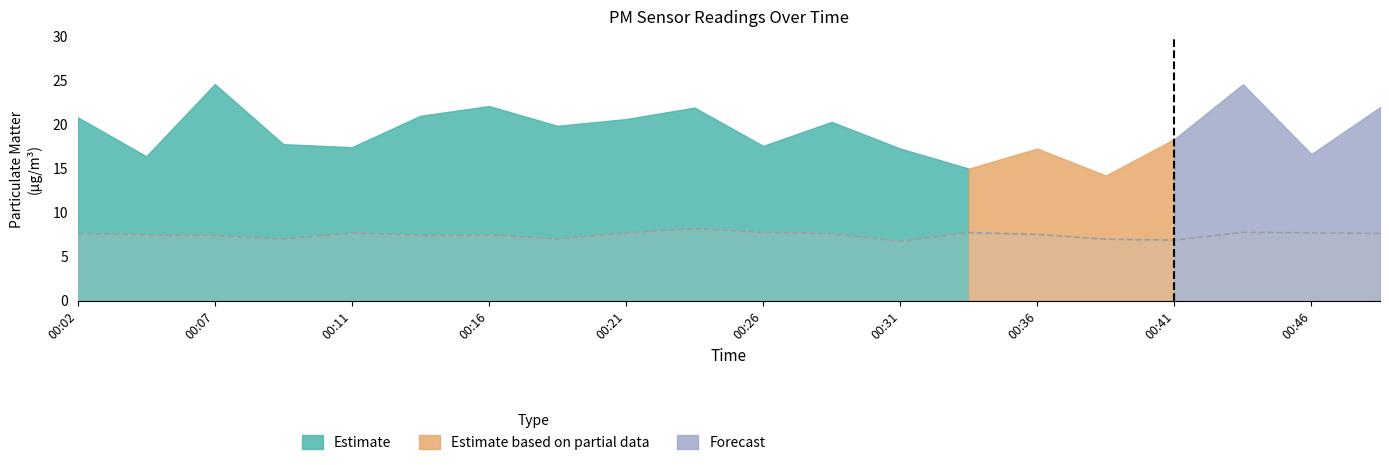

At which category does the data reach its first local peak?

00:11